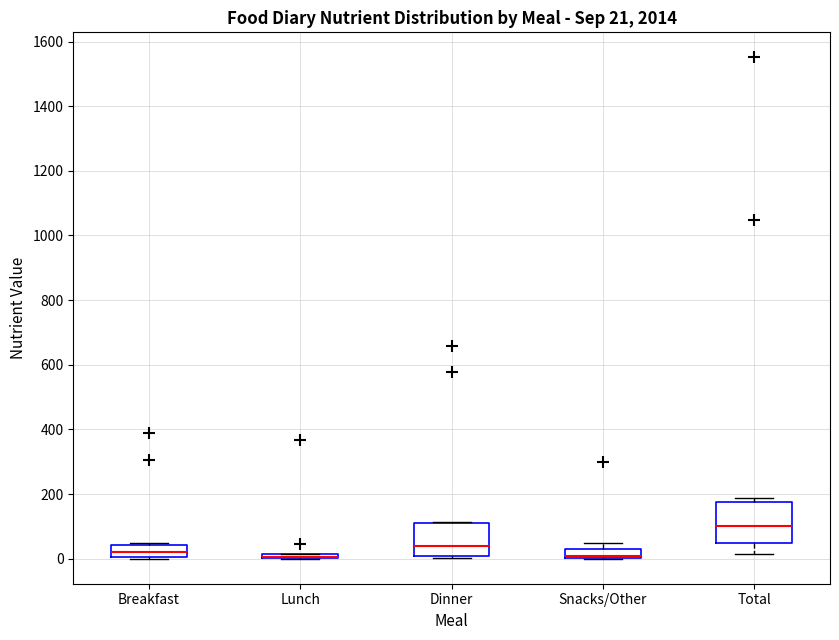

Which box is the tallest, from its lower edge to its upper edge?

Total